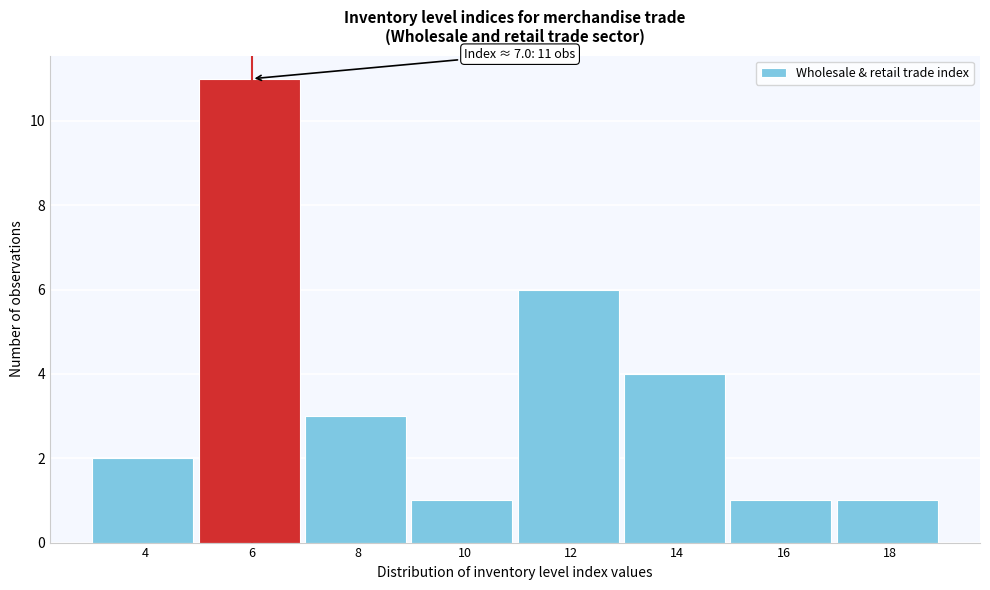

Reading right to left, list all the values displayed in this chart.

1	1	4	6	1	3	11	2